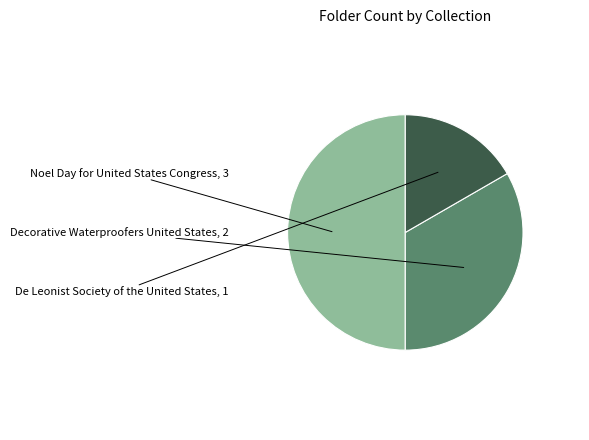

Which slice is the largest?

Noel Day for United States Congress